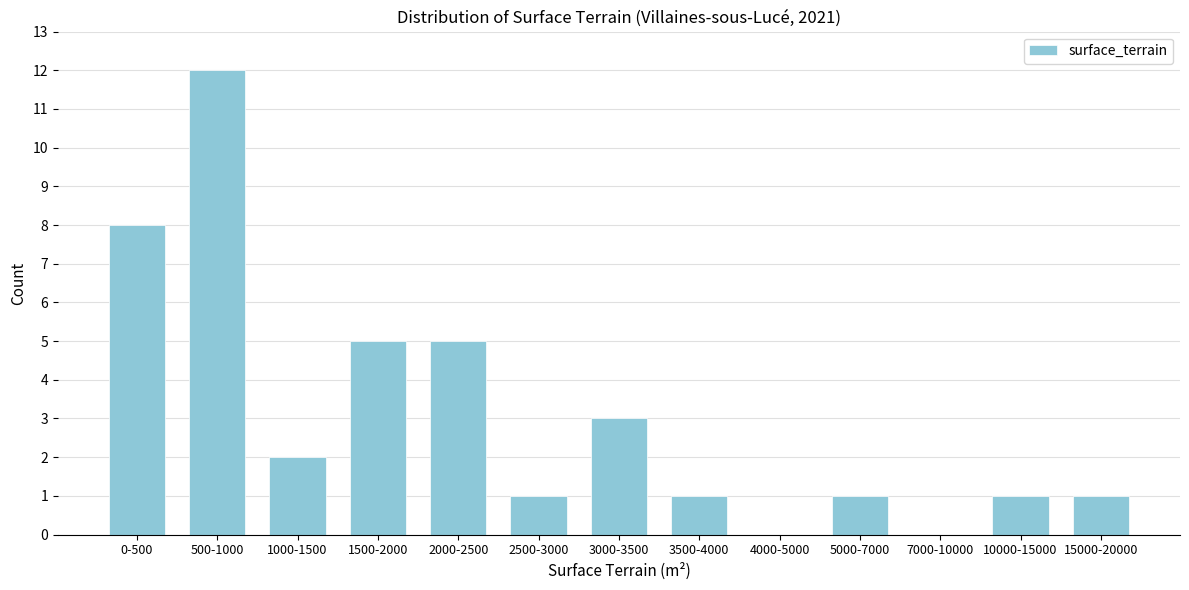

Reading left to right, what are all the values shown in this chart?

0-500=8	500-1000=12	1000-1500=2	1500-2000=5	2000-2500=5	2500-3000=1	3000-3500=3	3500-4000=1	4000-5000=0	5000-7000=1	7000-10000=0	10000-15000=1	15000-20000=1